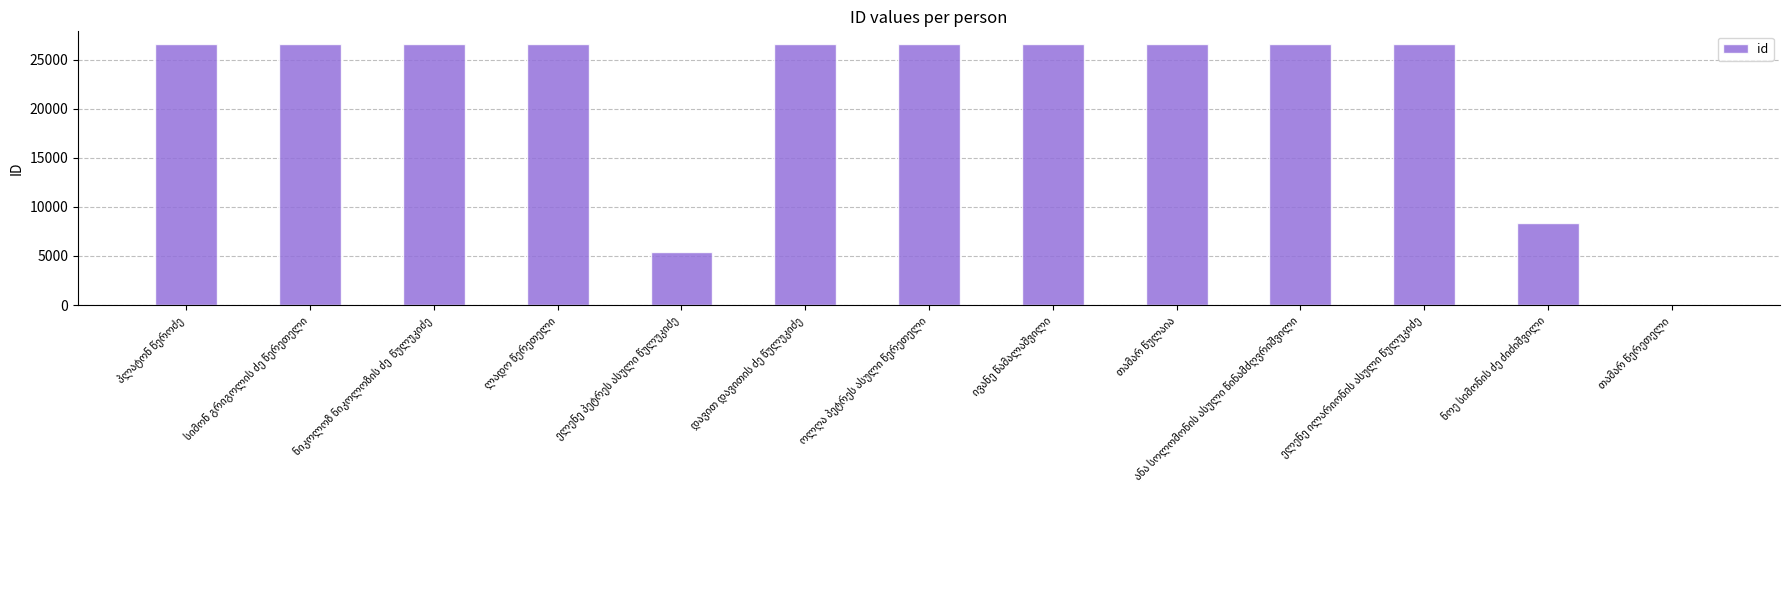

What is the sum of all values?

279587